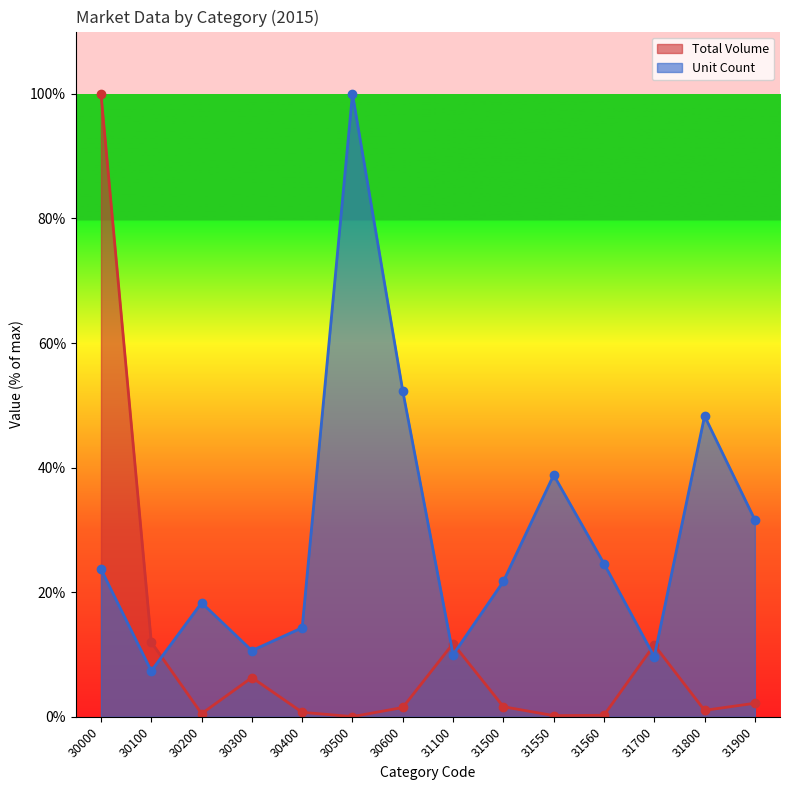

Does the chart have visible grid lines?

No